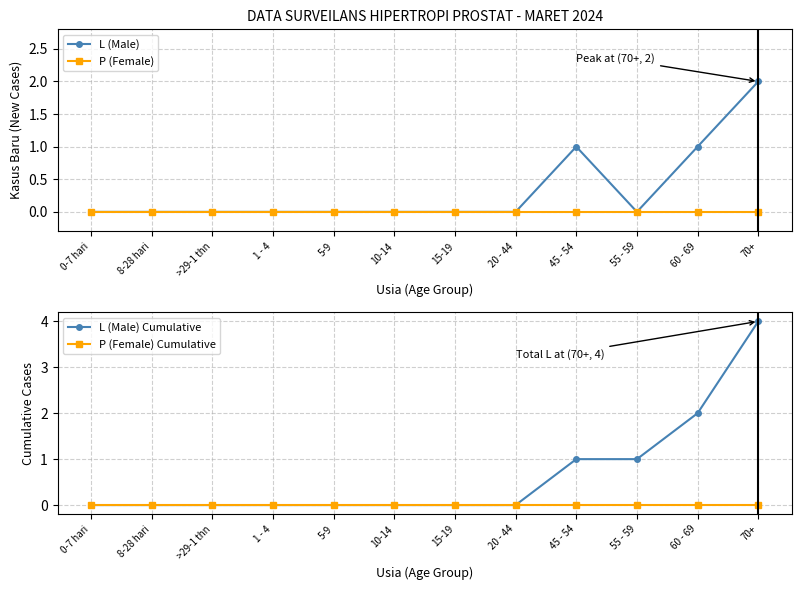

Where is P (Female) nearest to the value 0?

0-7 hari